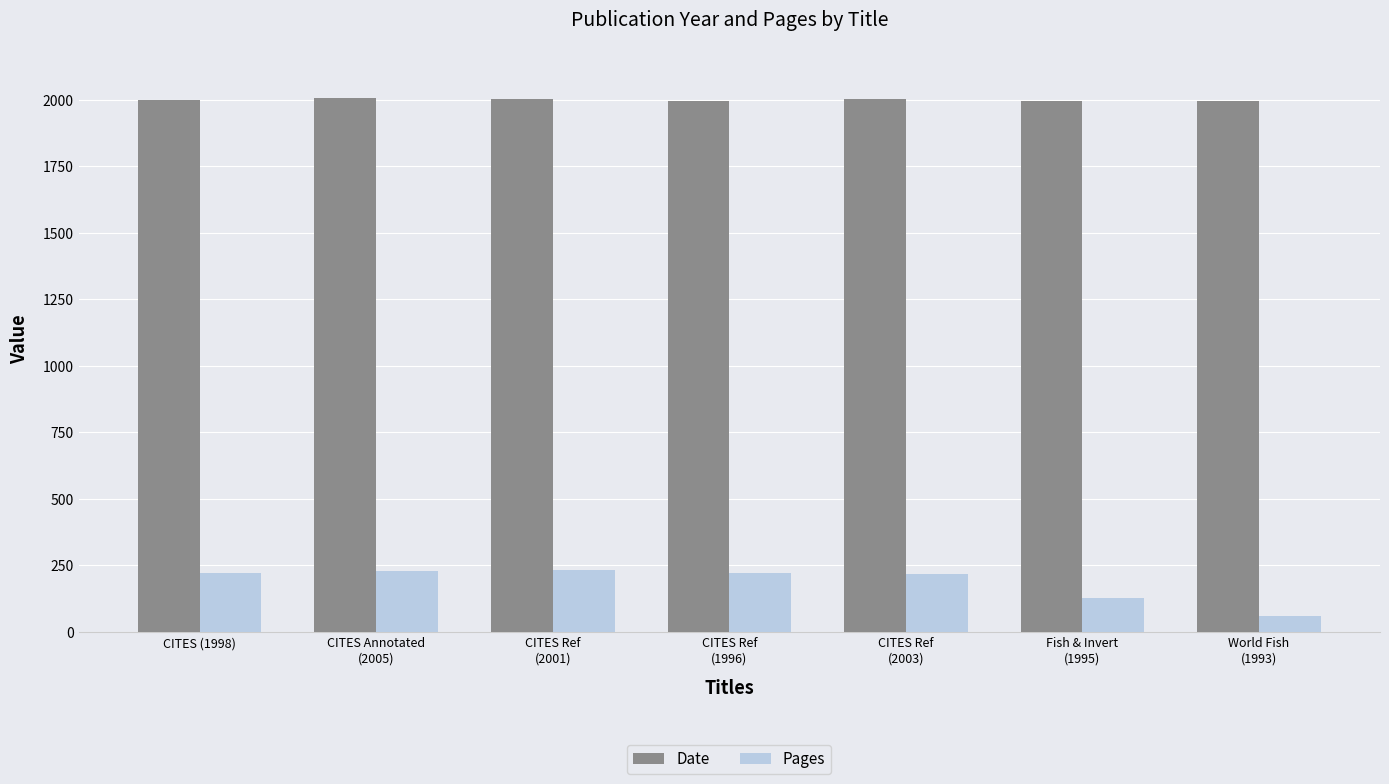

Is the value of Date at CITES Ref
(2001) greater than the value of Pages at CITES Ref
(2003)?

Yes